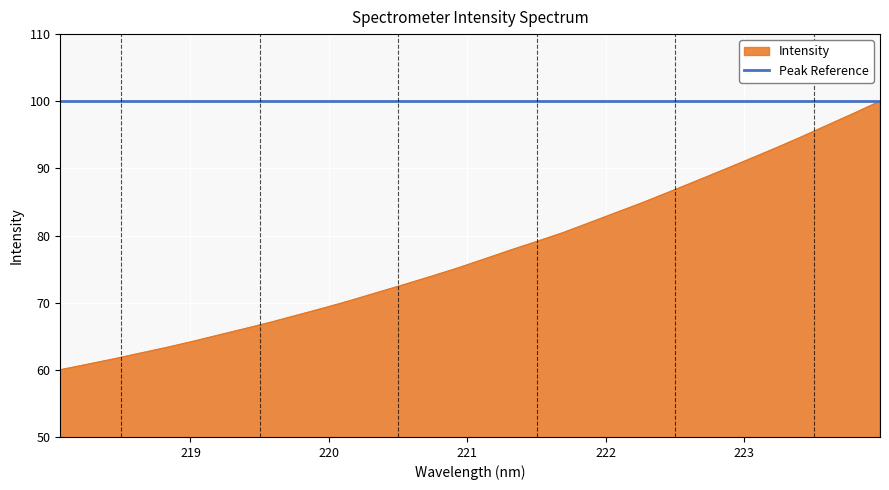

Which has a higher value, 222.6447 or 221.8812?

222.6447